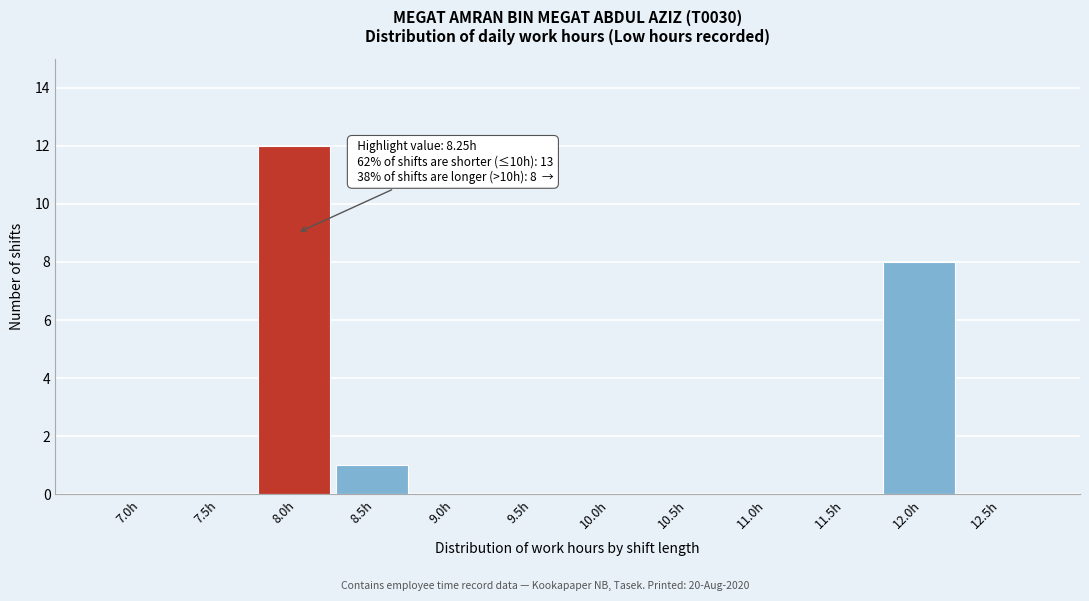

Reading right to left, list all the values displayed in this chart.

12.5h=0	12.0h=8	11.5h=0	11.0h=0	10.5h=0	10.0h=0	9.5h=0	9.0h=0	8.5h=1	8.0h=12	7.5h=0	7.0h=0